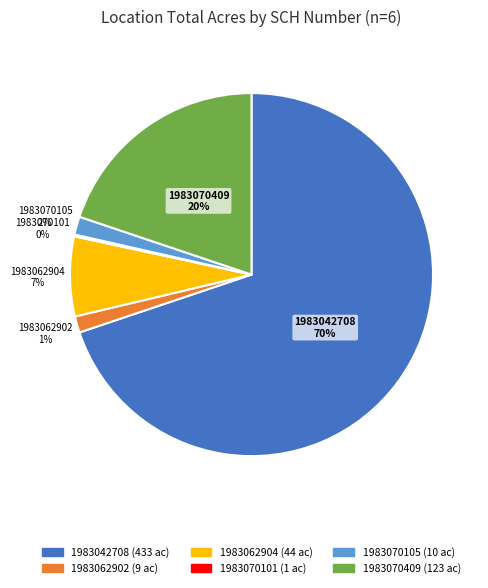

What is the majority slice?

1983042708